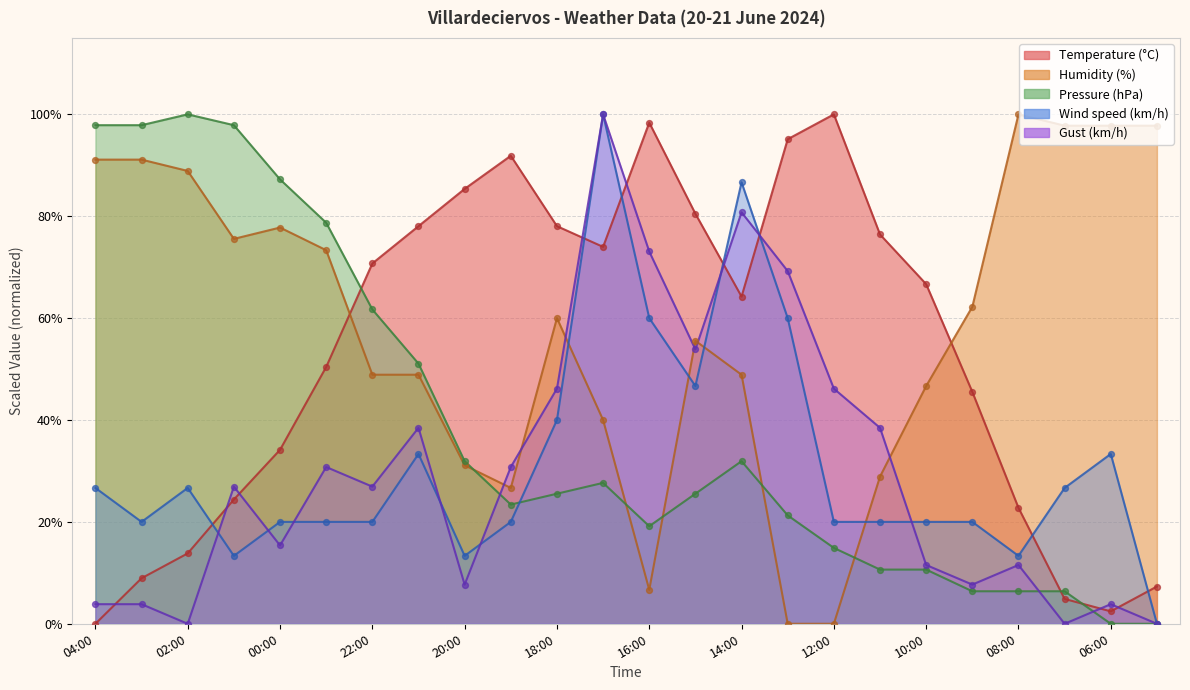

What are all the series names shown in the legend?

Temperature (°C), Humidity (%), Pressure (hPa), Wind speed (km/h), Gust (km/h)